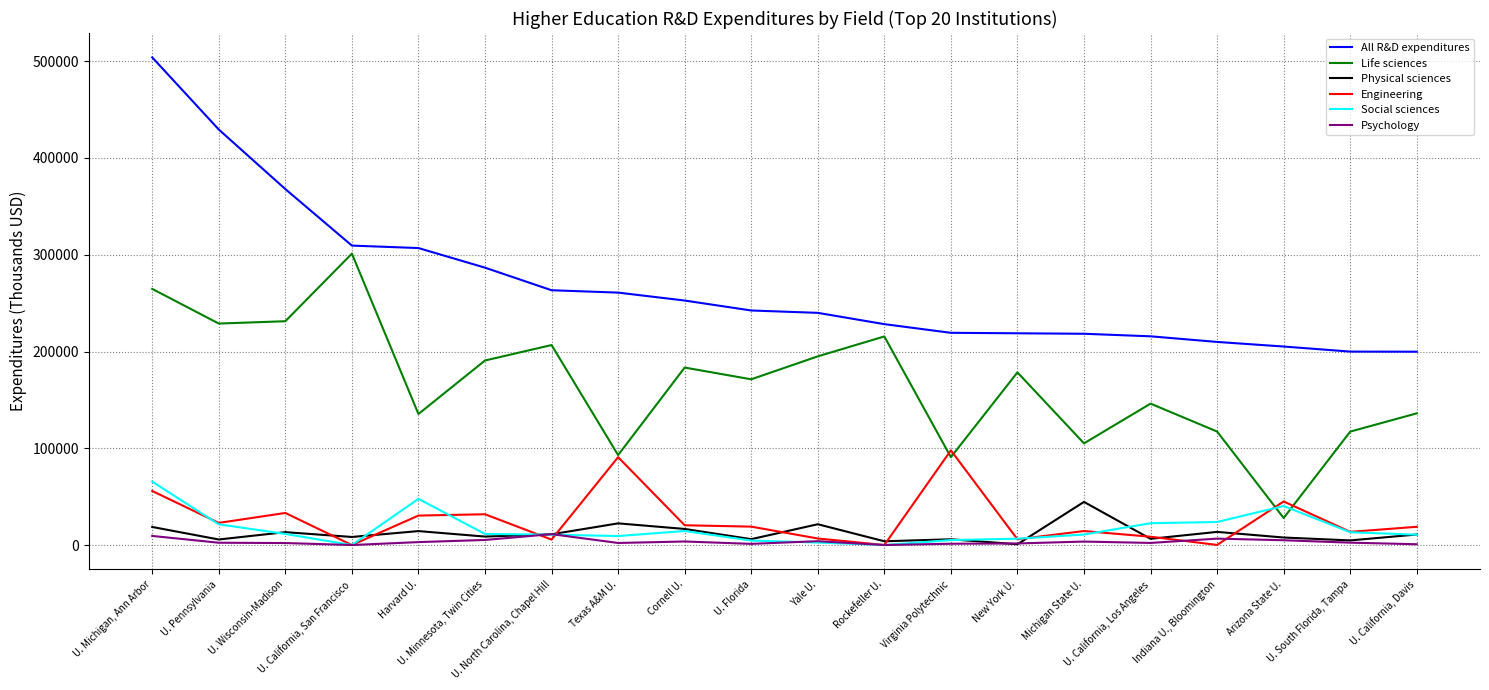

What is the highest value of the Life sciences series?

301129